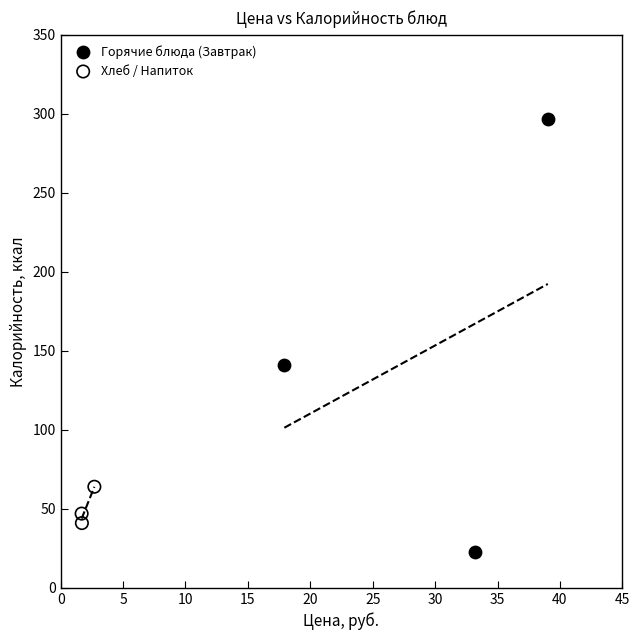

What are all the series names shown in the legend?

Горячие блюда (Завтрак), Хлеб / Напиток